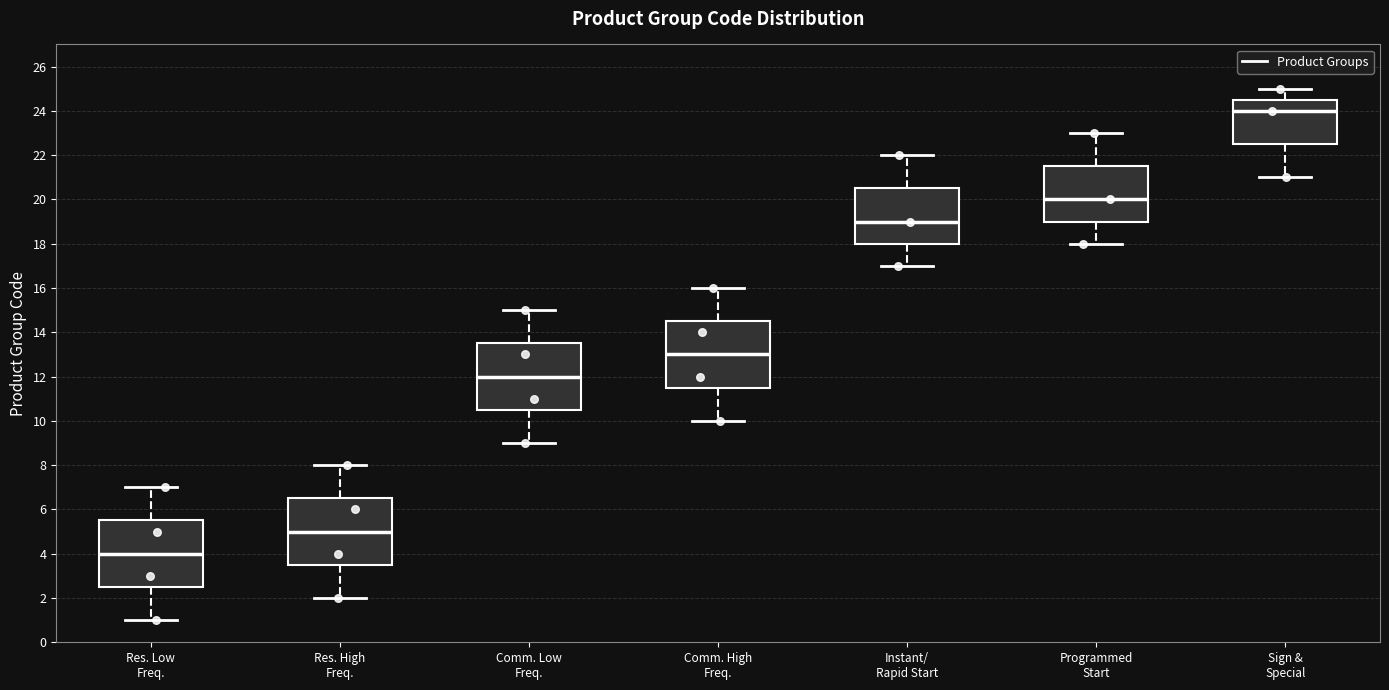

Reading left to right, read every box against the y-axis: the position of its median line, the range the box covers, and the ends of its whiskers. The values are not printed on the chart, so give them approximately, as read against the axis.

Res. Low Freq.: median 4.0, box 2.6 to 5.6, whiskers 1.0 to 7.0
Res. High Freq.: median 5.0, box 3.6 to 6.6, whiskers 2.0 to 8.0
Comm. Low Freq.: median 12.0, box 10.6 to 13.6, whiskers 9.0 to 15.0
Comm. High Freq.: median 13.0, box 11.6 to 14.6, whiskers 10.0 to 16.0
Instant/ Rapid Start: median 19.0, box 18.0 to 20.6, whiskers 17.0 to 22.0
Programmed Start: median 20.0, box 19.0 to 21.6, whiskers 18.0 to 23.0
Sign & Special: median 24.0, box 22.6 to 24.6, whiskers 21.0 to 25.0